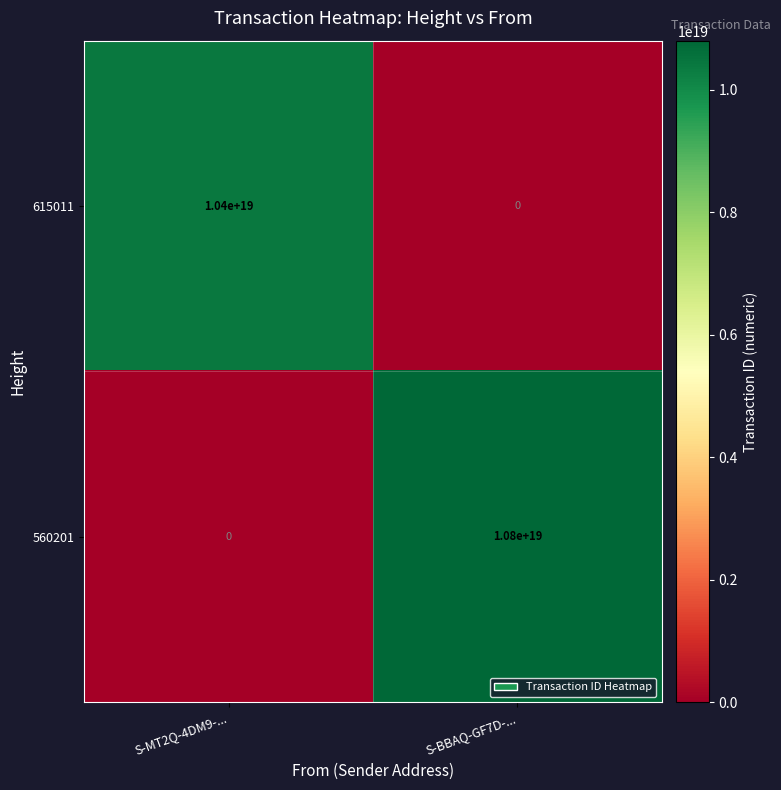

How many series are shown in this chart?

2